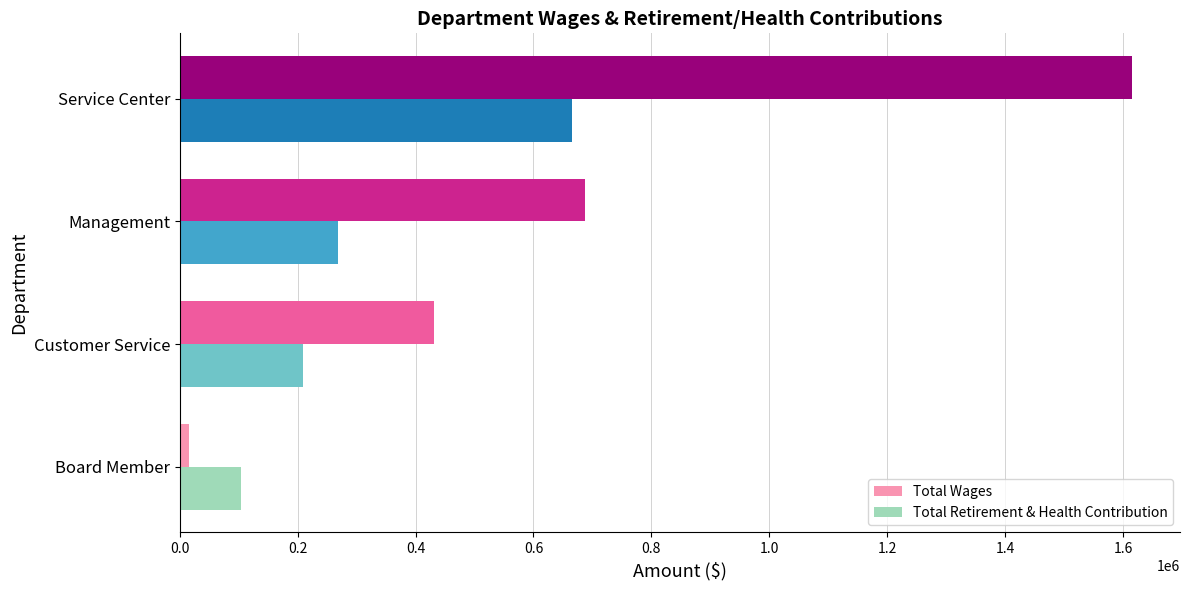

The value of Total Wages at Service Center is 594137. True or false?

False